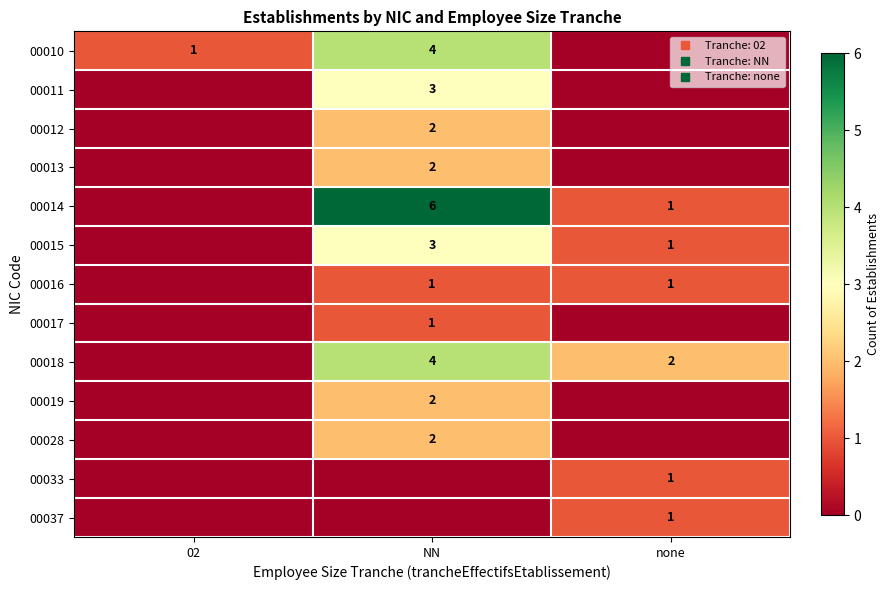

What is the difference between the highest and lowest values at none?

2